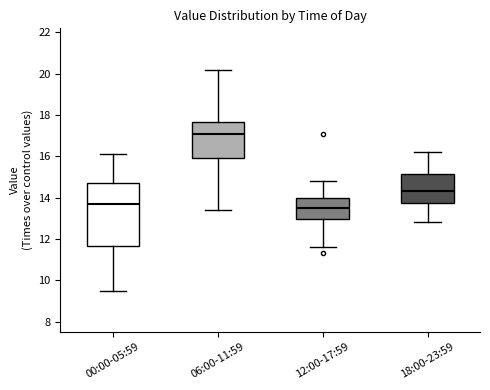

Which box is the tallest, from its lower edge to its upper edge?

00:00-05:59